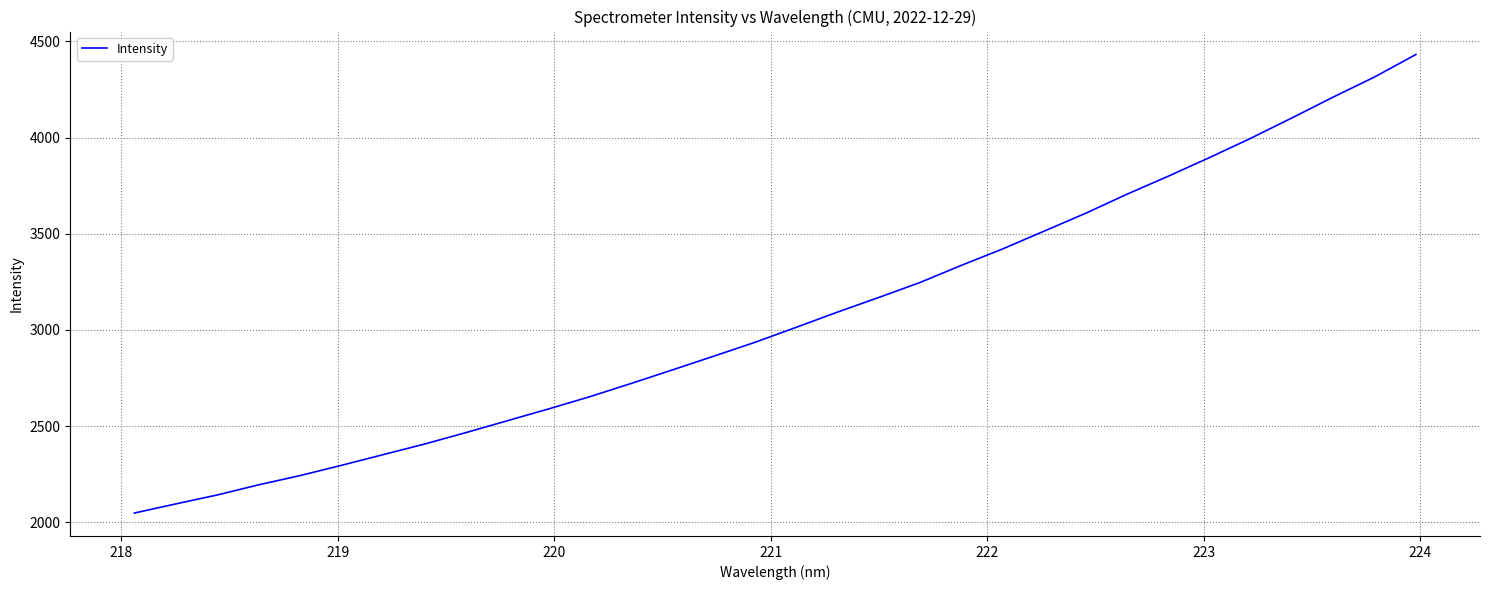

What is the minimum value shown in the chart?

2047.8